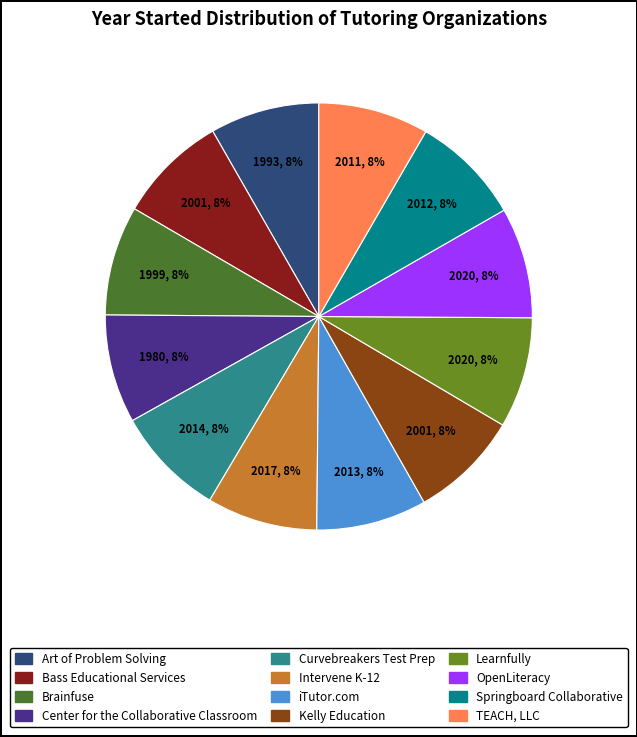

Combined, do Brainfuse and iTutor.com account for over 50%?

No